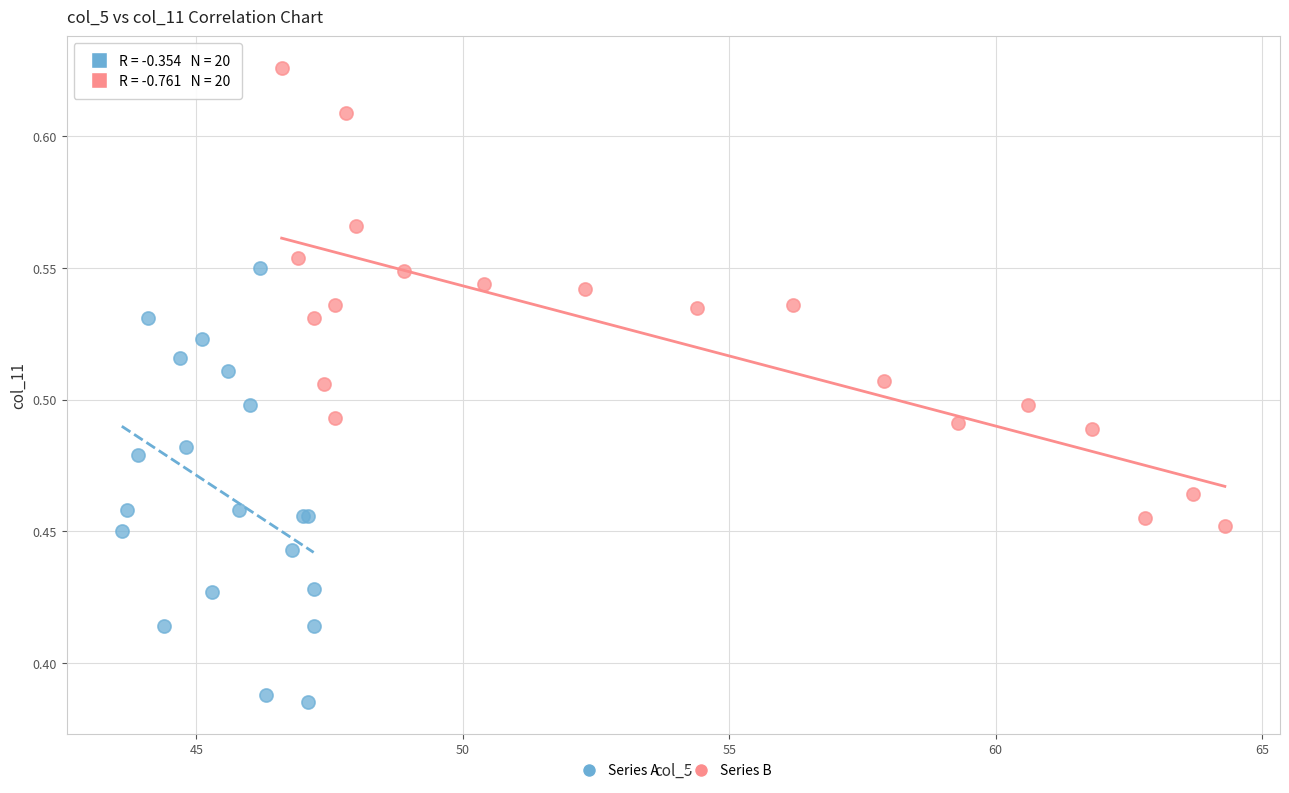

What are all the series names shown in the legend?

Series A, Series B